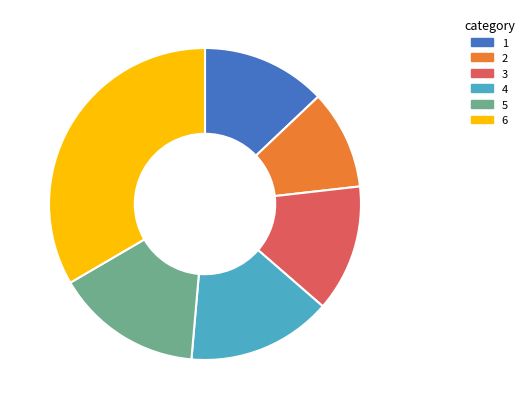

Is there a majority slice in this chart?

No